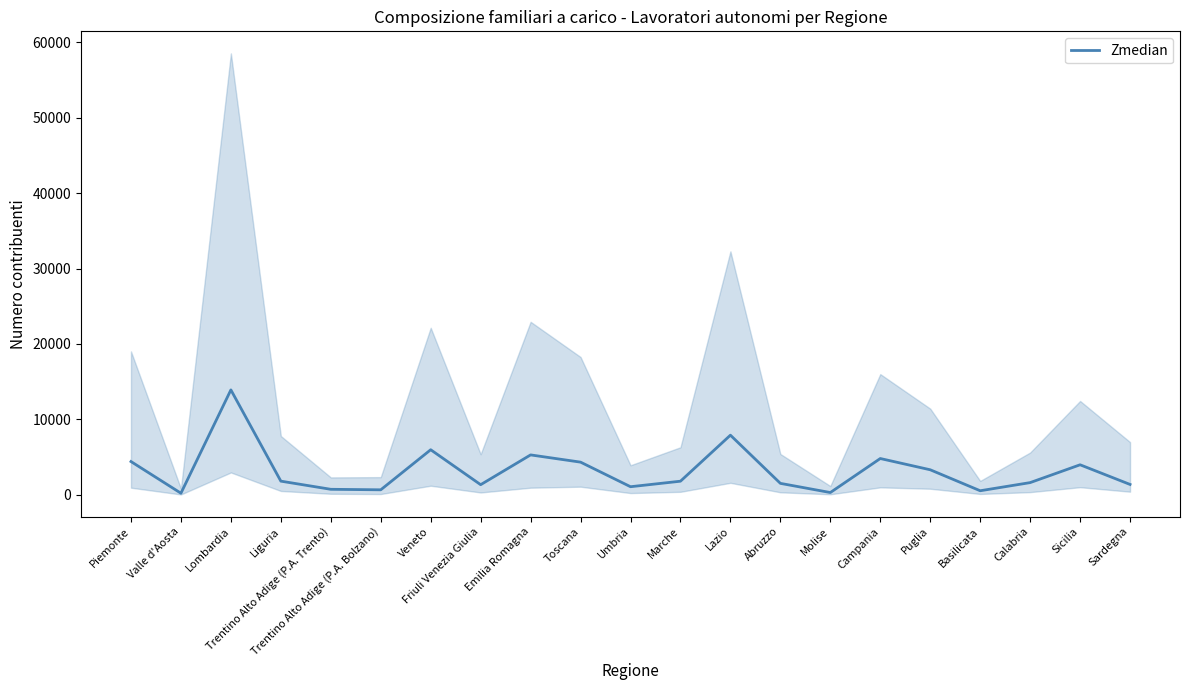

How many values exceed 1788?

11